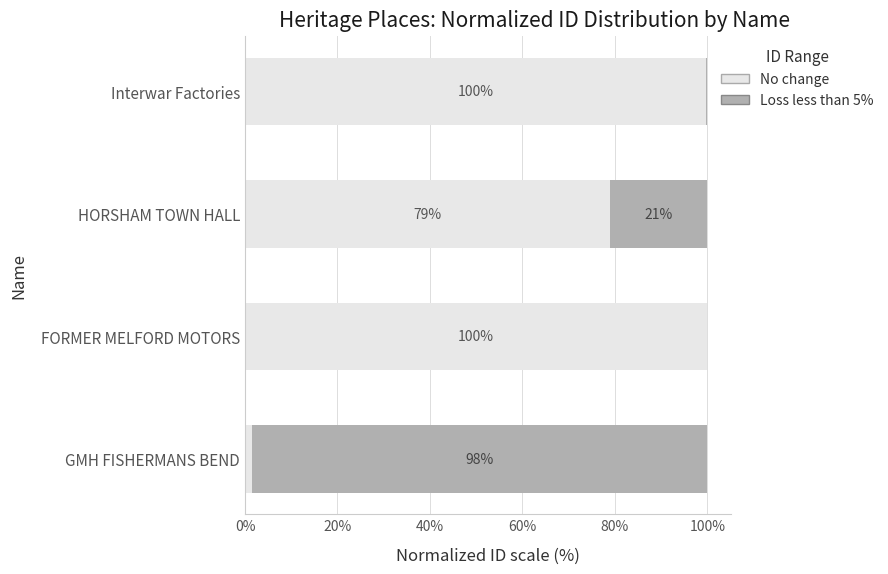

What is the approximate value of No change at Interwar Factories?

99.7